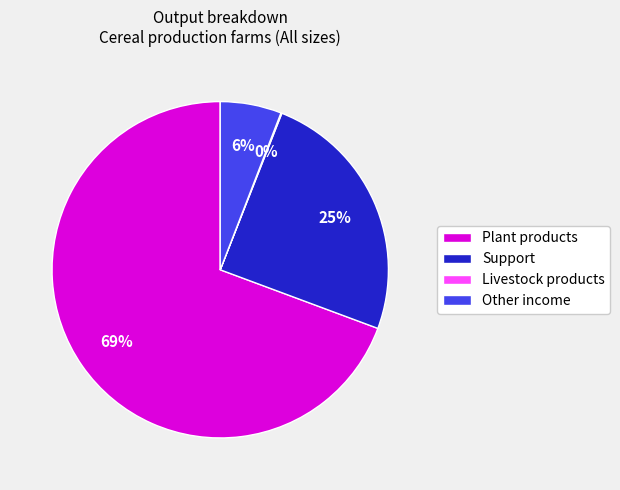

To the nearest percent, what is the difference between the largest and smallest slice percentages?

69%